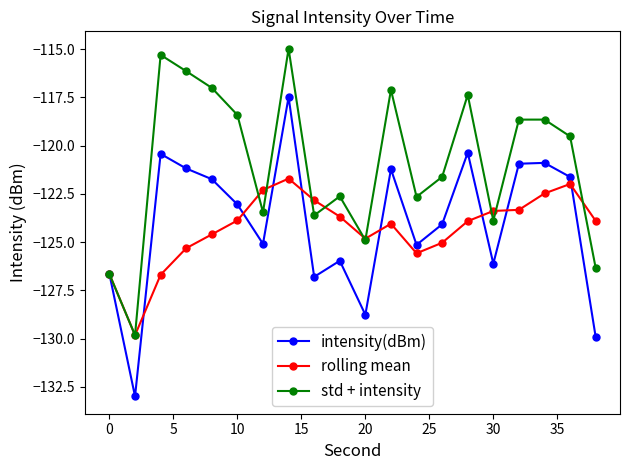

Which series has the largest total across all categories?

std + intensity